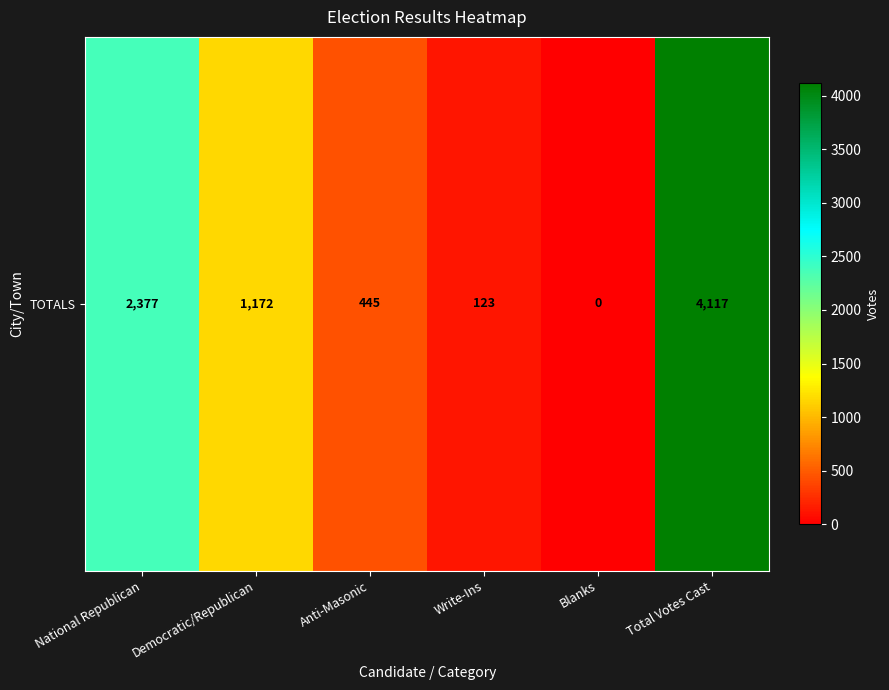

Reading left to right, list all the values displayed in this chart.

National Republican=2377	Democratic/Republican=1172	Anti-Masonic=445	Write-Ins=123	Blanks=0	Total Votes Cast=4117